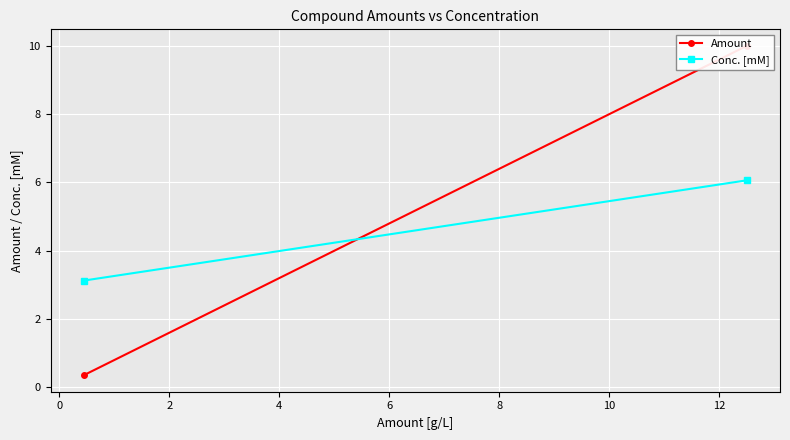

What is the maximum value shown in the chart?

10.0